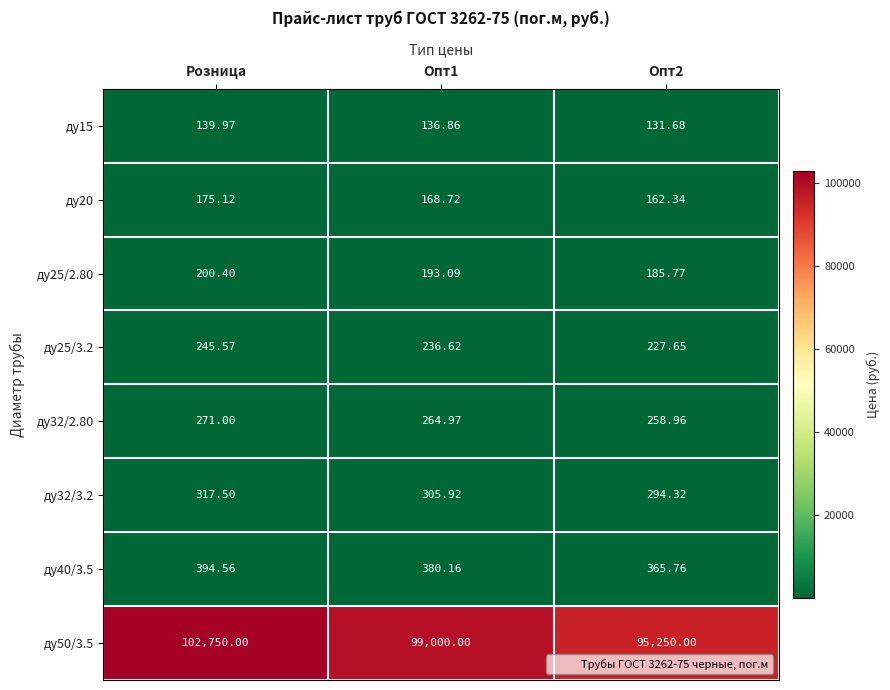

At which category does the chart reach its peak across all series?

Розница